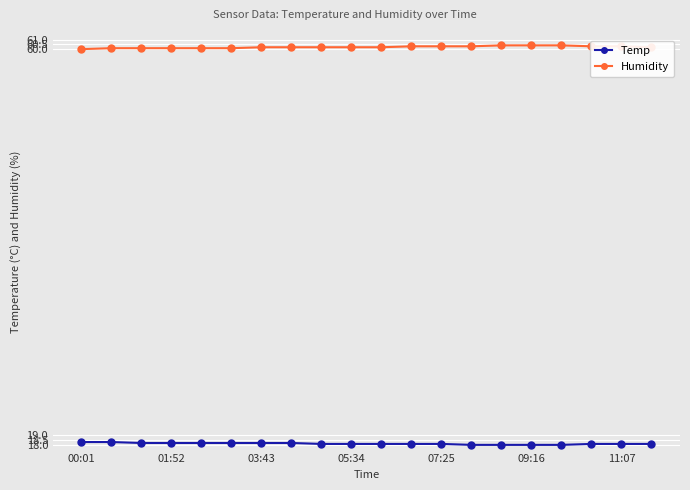

At how many categories does at least one series exceed 34?

20